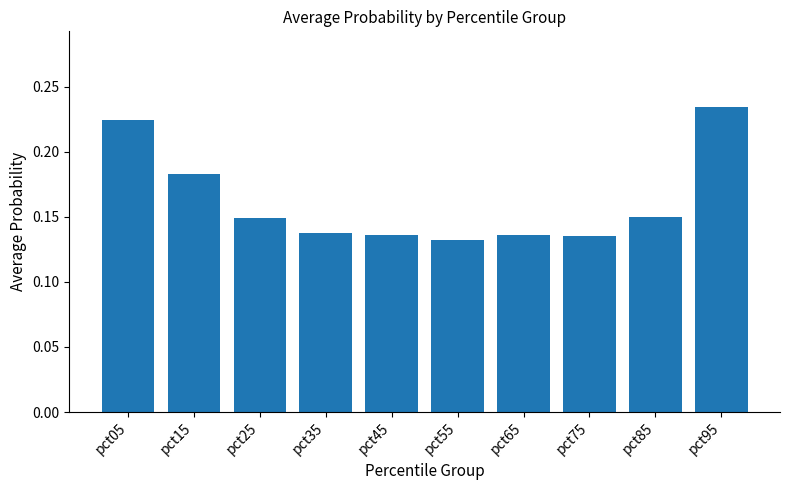

Which category has the highest value across all series?

pct95